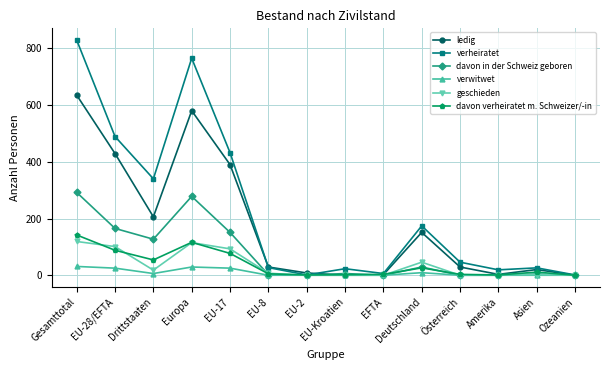

True or false: geschieden has a value of 0 at EFTA.

True